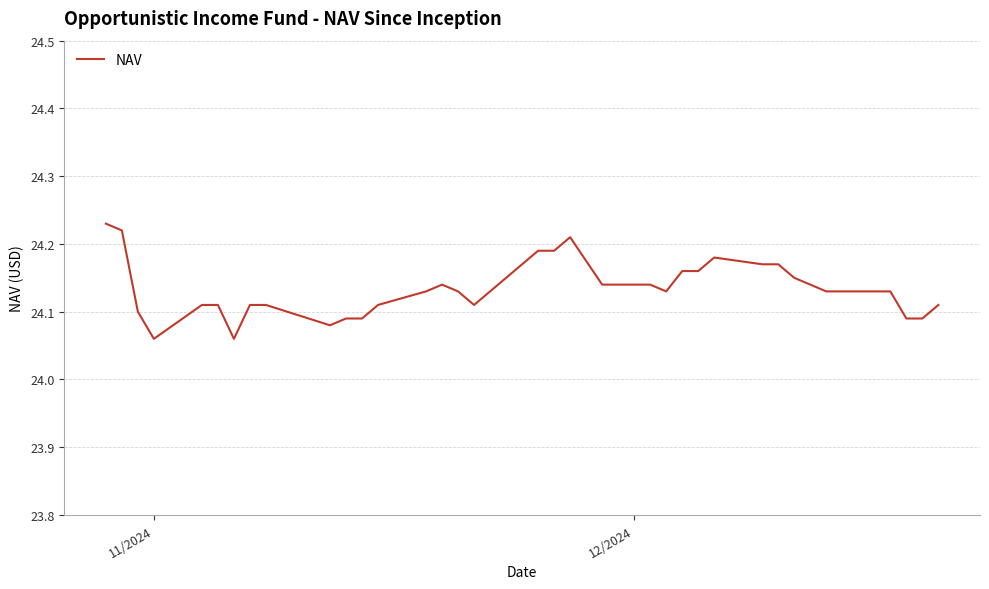

Does the chart have visible grid lines?

Yes